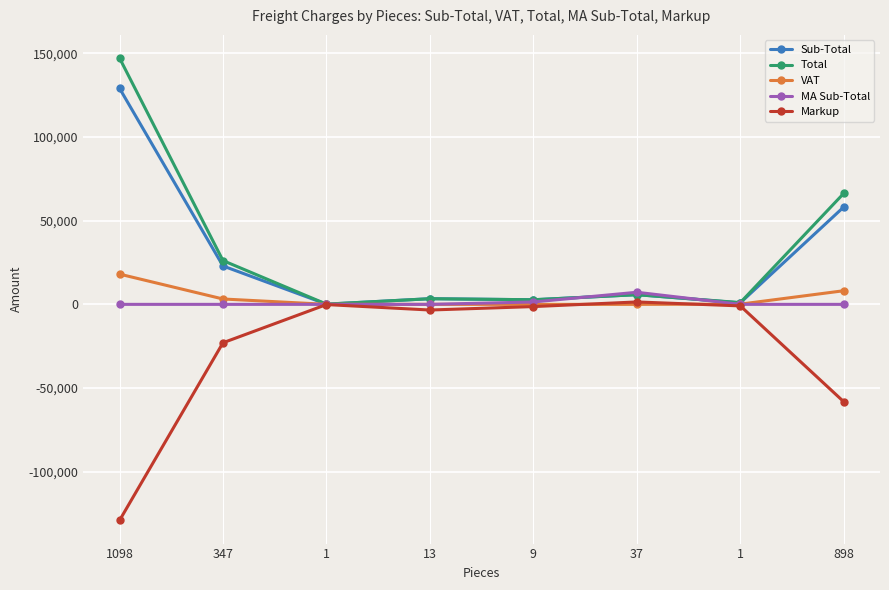

At which category does the chart reach its minimum across all series?

1098